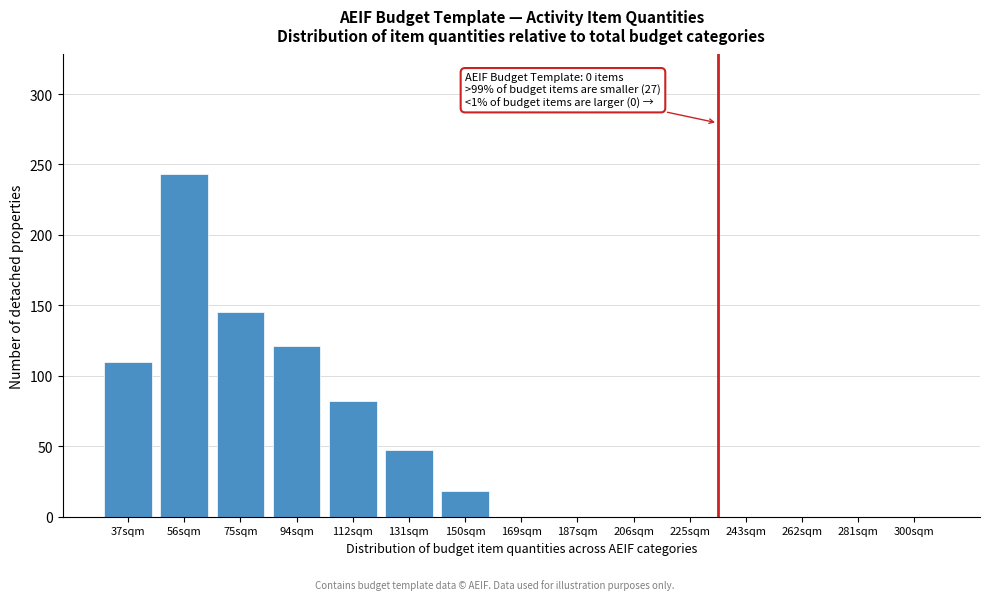

Reading left to right, transcribe all the data shown in this chart.

37sqm=110	56sqm=243	75sqm=145	94sqm=121	112sqm=82	131sqm=47	150sqm=18	169sqm=0	187sqm=0	206sqm=0	225sqm=0	243sqm=0	262sqm=0	281sqm=0	300sqm=0